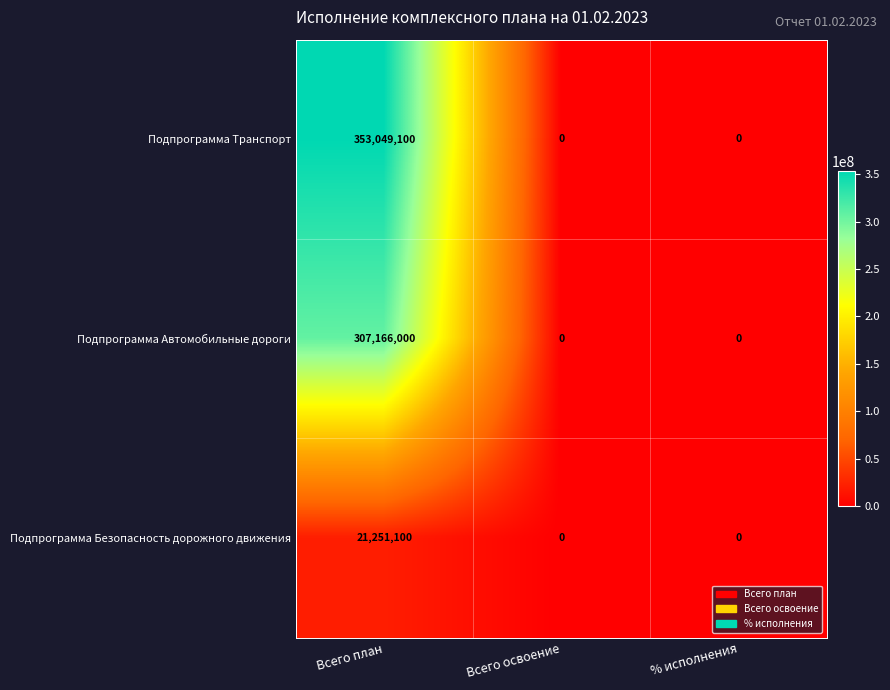

Which series has the widest spread of values?

Подпрограмма Транспорт